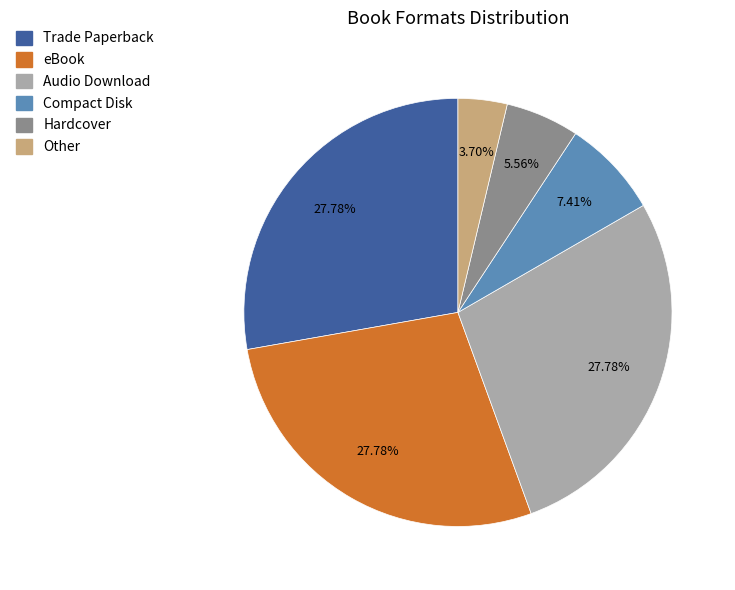

True or false: Audio Download accounts for 34% of the total.

False